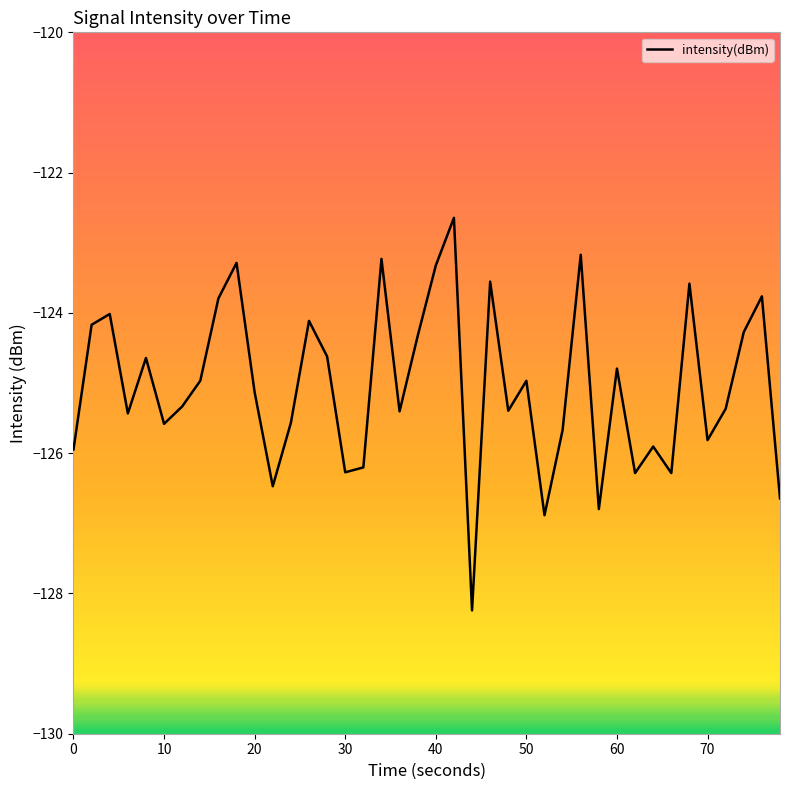

What is the difference between the maximum and minimum values?

5.6